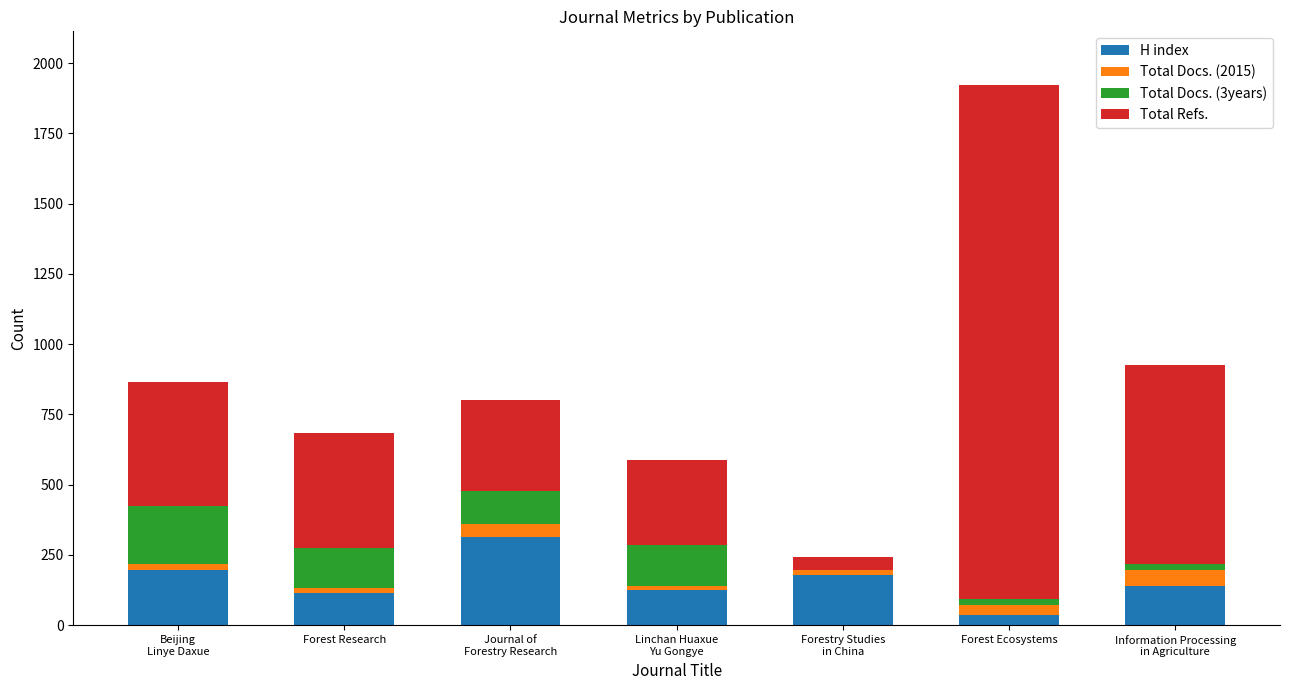

At which category is the sum across all series the highest?

Forest Ecosystems